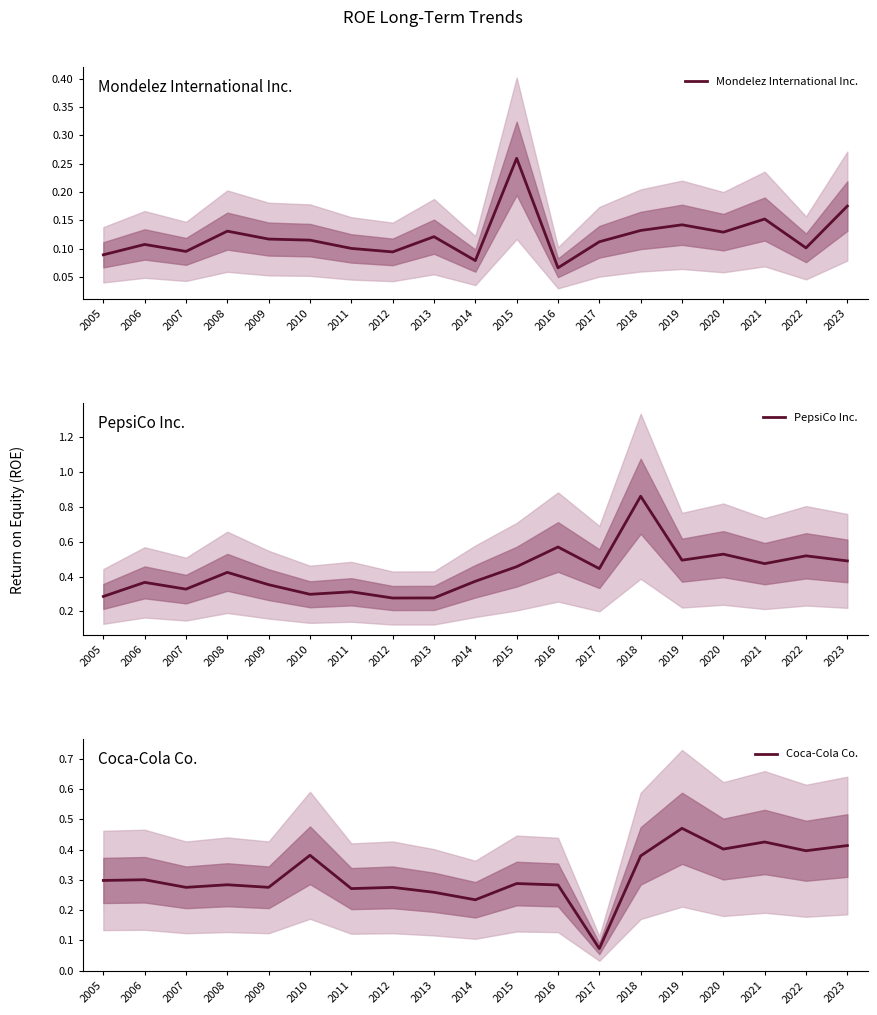

How many interior local peaks does the PepsiCo Inc. series have?

7